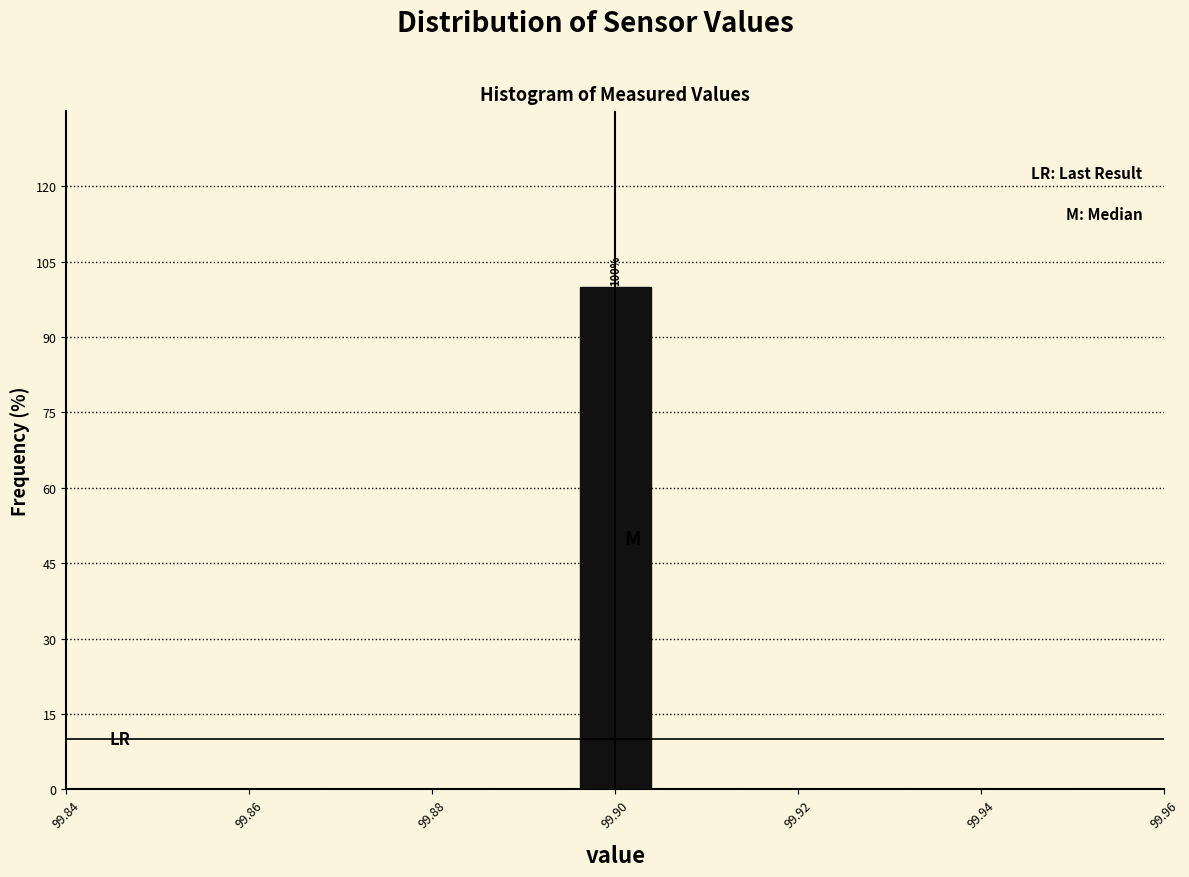

Over which range of the x-axis is the bar tallest?

99.896 to 99.904